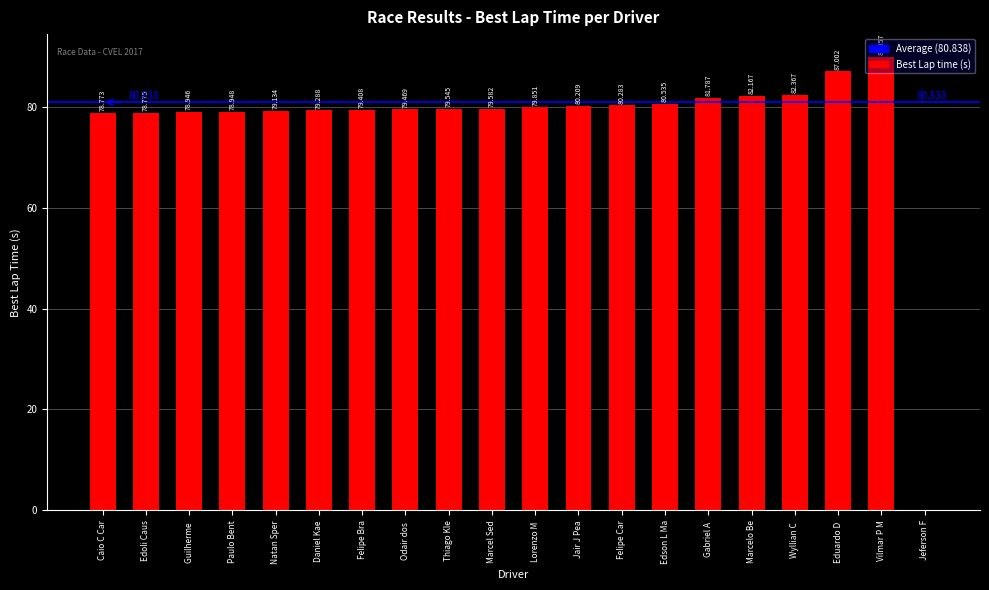

At which label is the value closest to 44?

Caio C Car